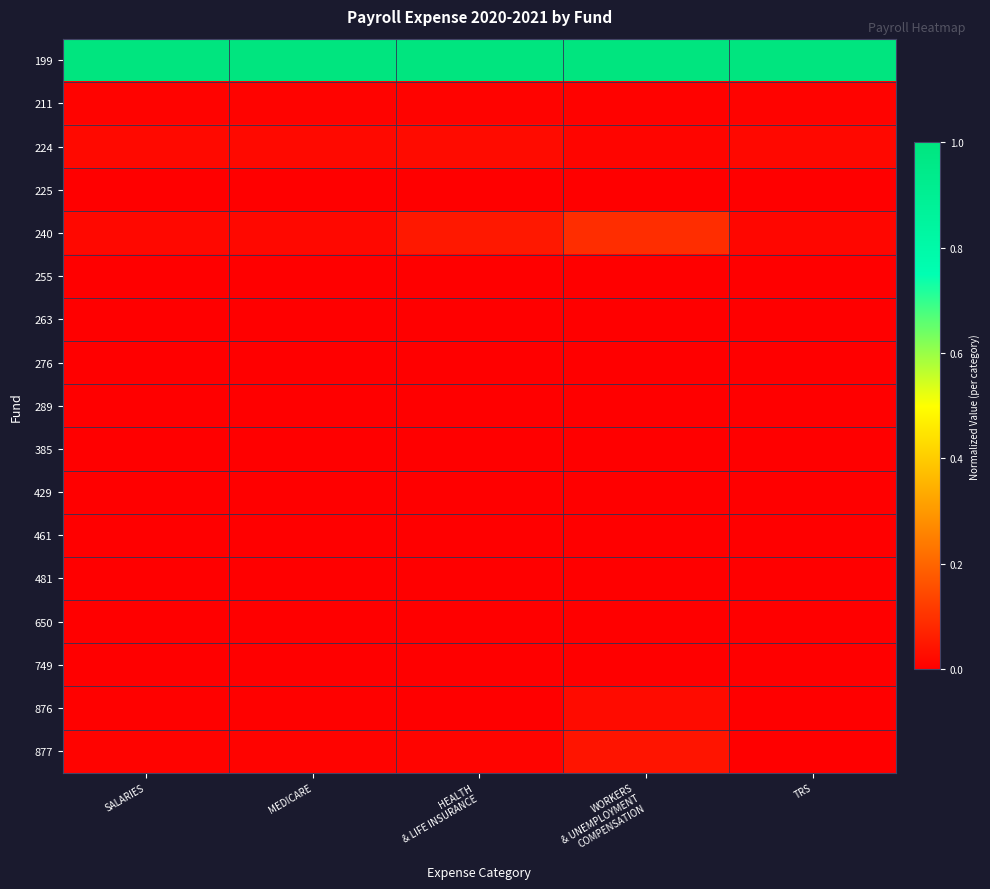

Which series has the largest total across all categories?

199